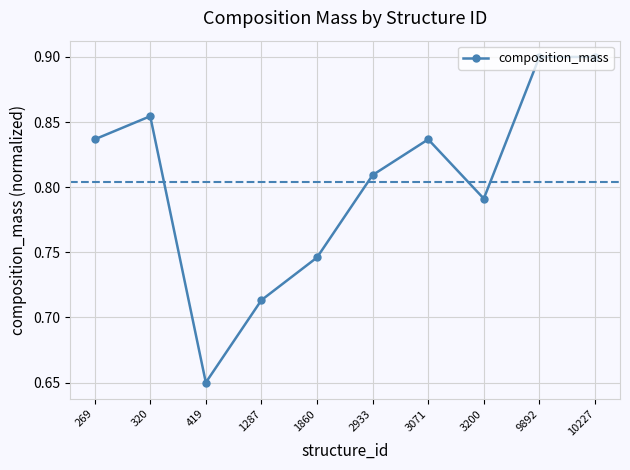

What is the change in value from 1287 to 10227?

+0.2